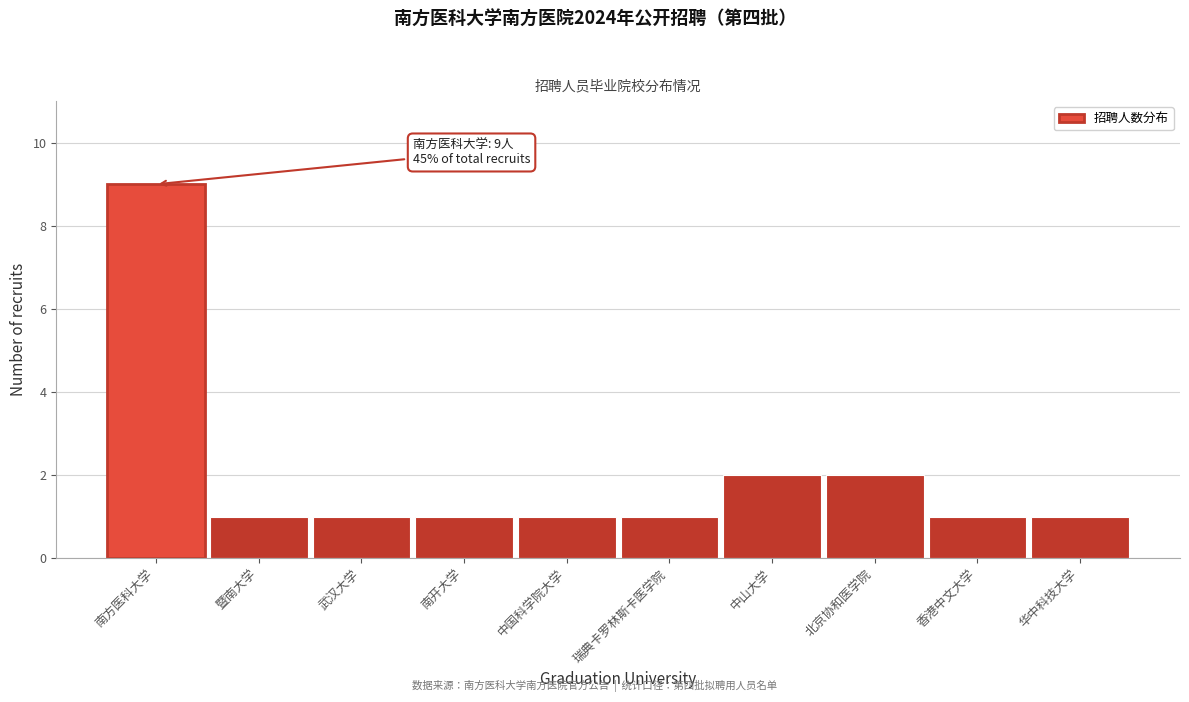

Reading right to left, what are all the values shown in this chart?

华中科技大学=1	香港中文大学=1	北京协和医学院=2	中山大学=2	瑞典卡罗林斯卡医学院=1	中国科学院大学=1	南开大学=1	武汉大学=1	暨南大学=1	南方医科大学=9